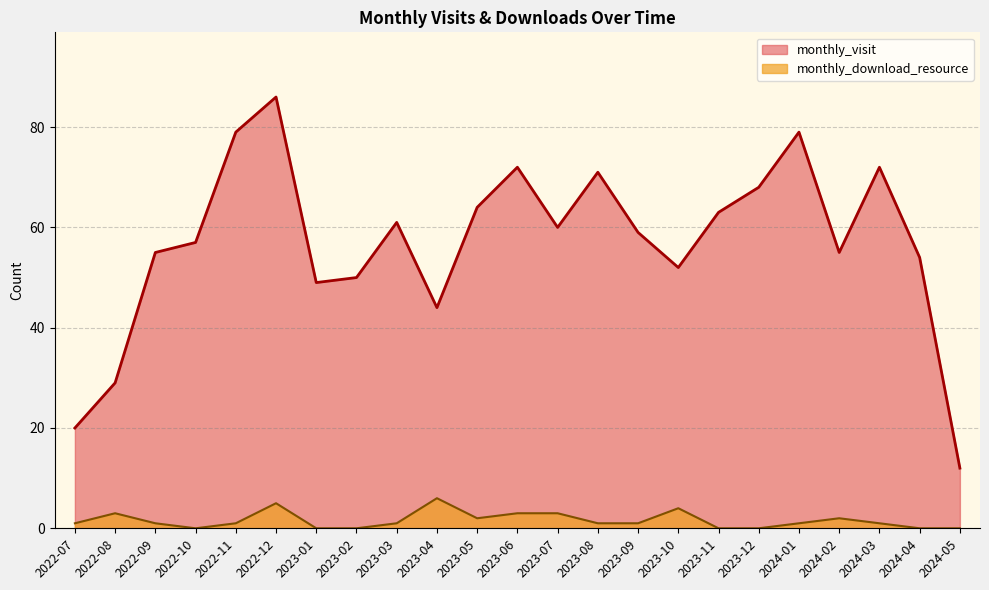

At how many categories does at least one series exceed 33?

20